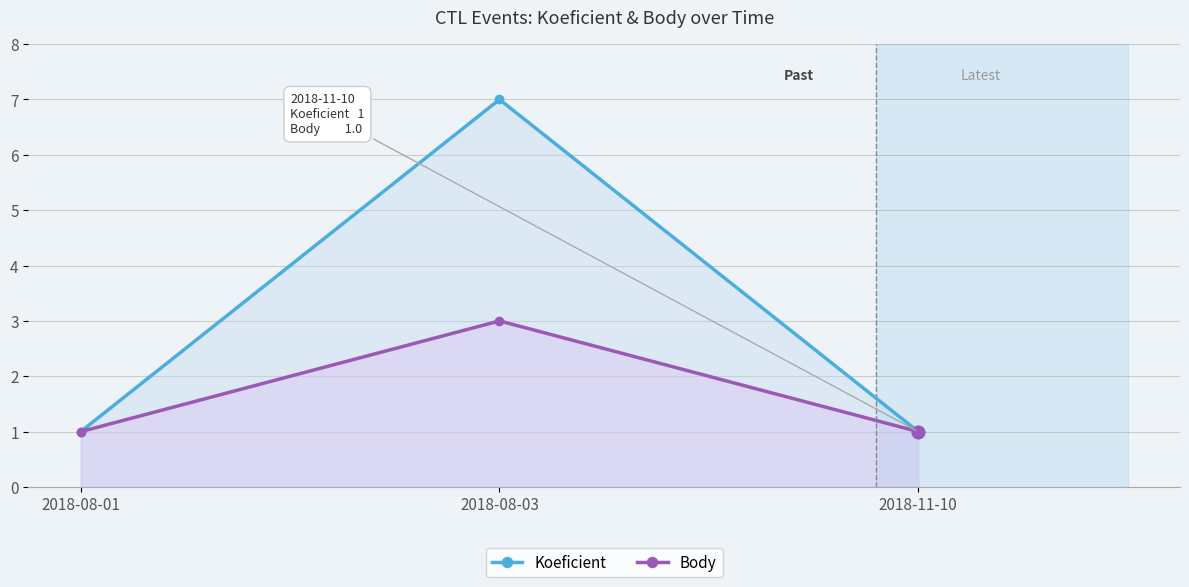

Which series has the largest total across all categories?

Koeficient